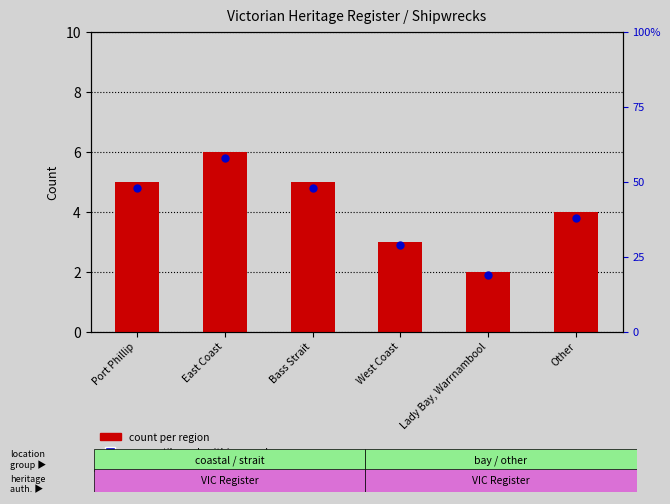

At which category is the sum across all series the highest?

East Coast